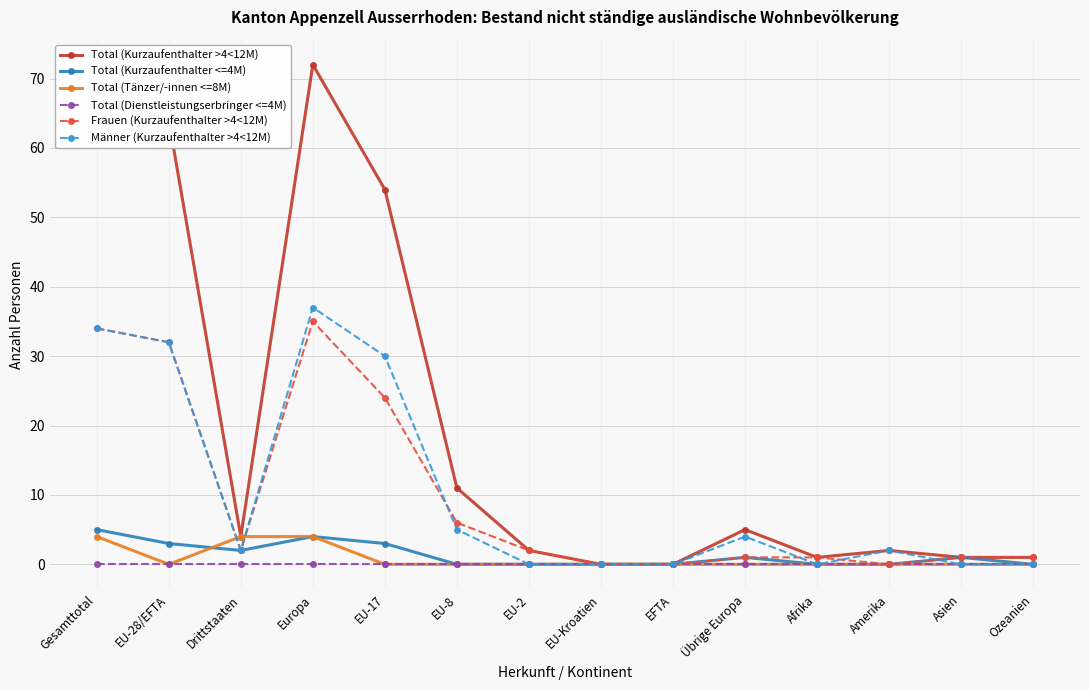

At which category is the sum across all series the highest?

Europa